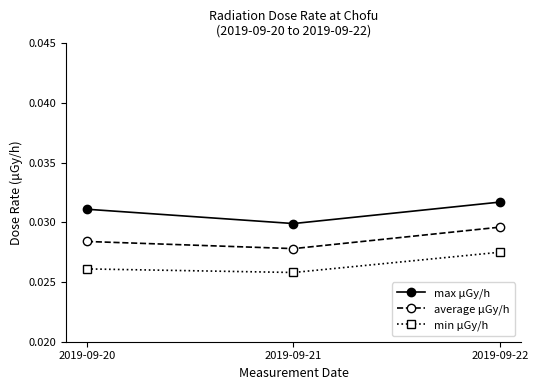

Count the number of categories in the chart.

3